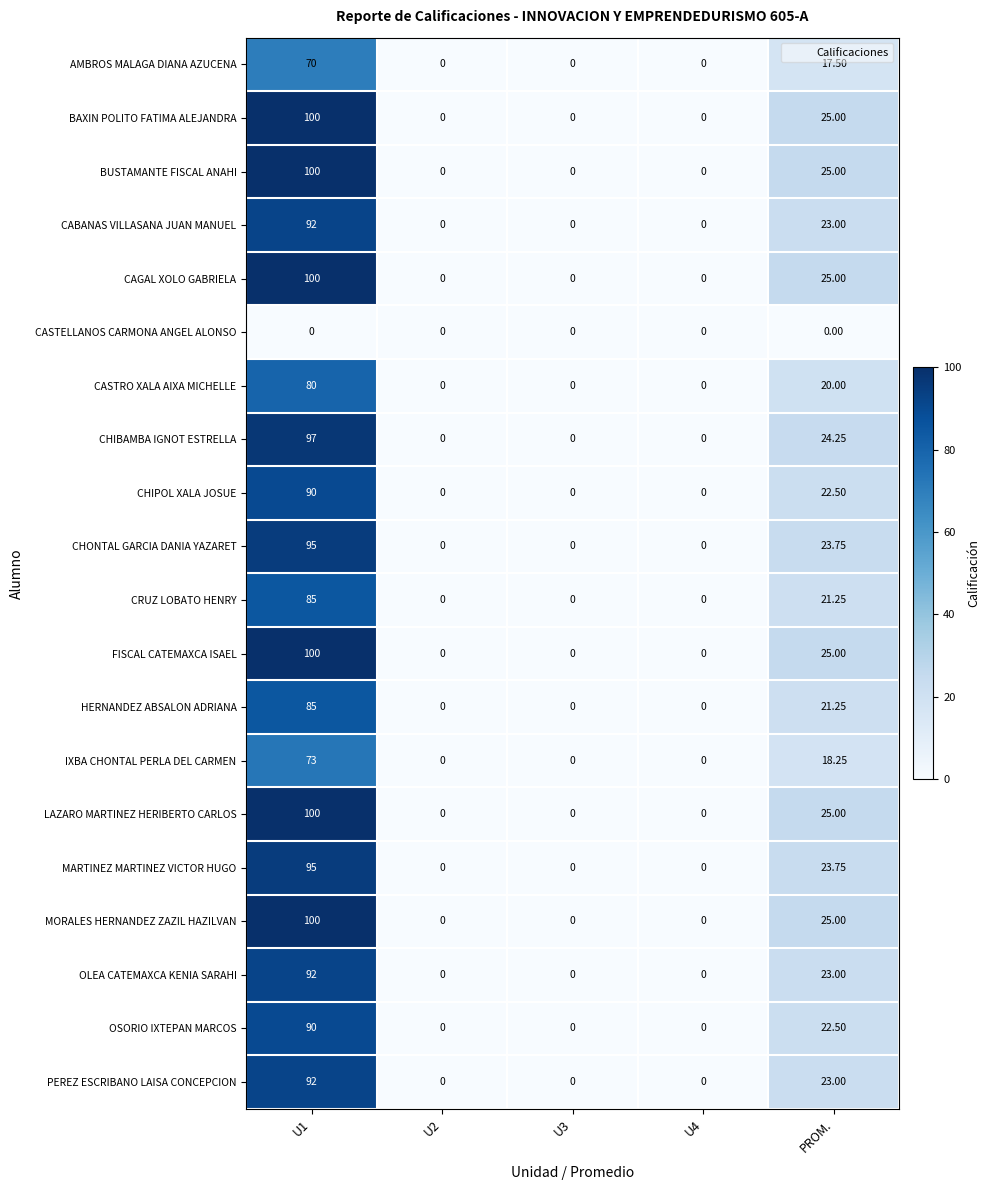

Is the value of FISCAL CATEMAXCA ISAEL at PROM. greater than the value of HERNANDEZ ABSALON ADRIANA at U3?

Yes